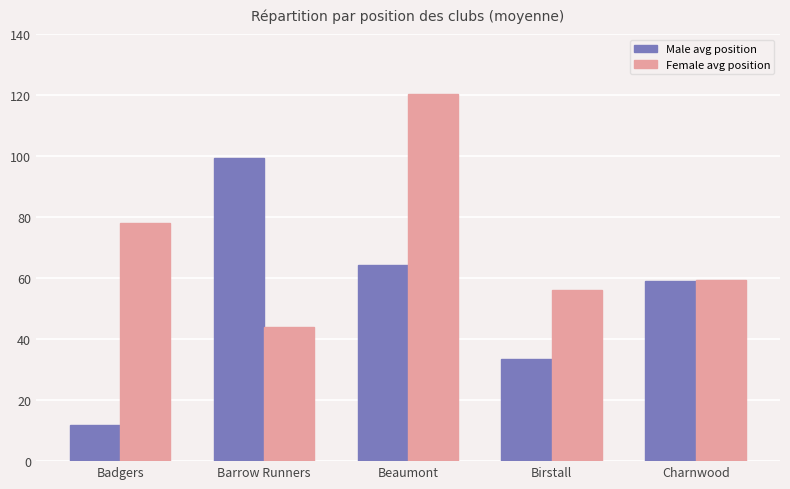

What is the total value across all series at Beaumont?

184.8